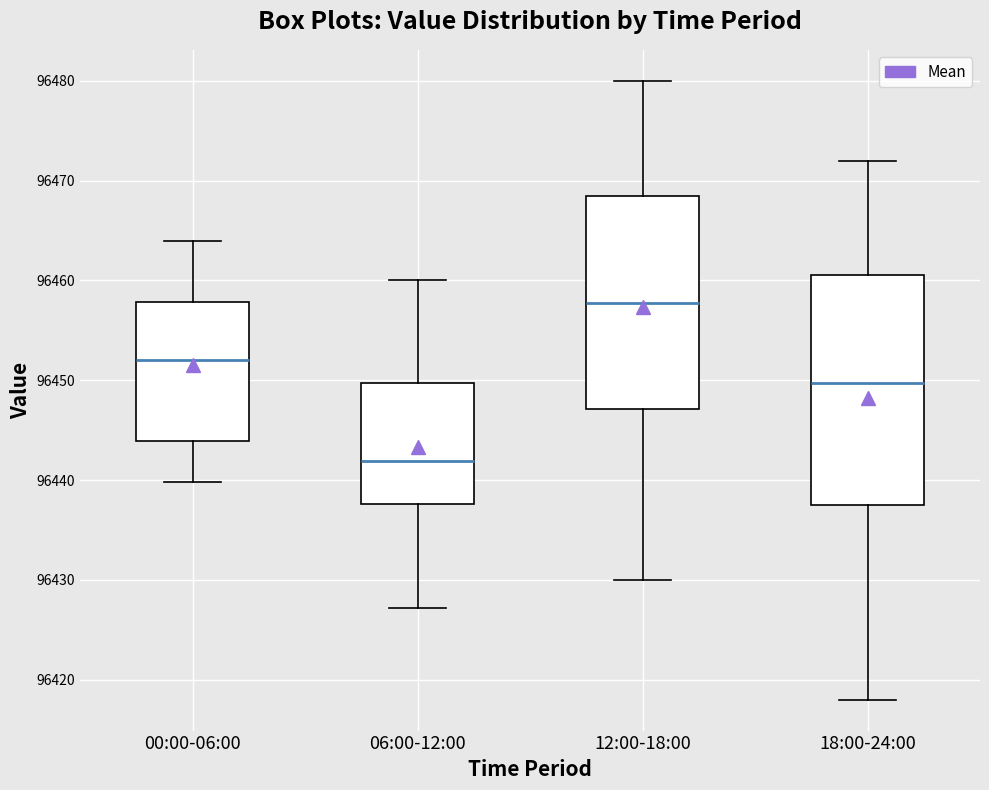

Reading left to right, transcribe this box plot: for each box, give where its median line is, the range the box spans, and where its two whiskers end, as read against the y-axis. The values are not printed on the chart, so give them approximately, as read against the axis.

00:00-06:00: median 96452, box 96444 to 96458, whiskers 96440 to 96464
06:00-12:00: median 96442, box 96438 to 96450, whiskers 96427 to 96460
12:00-18:00: median 96458, box 96447 to 96469, whiskers 96430 to 96480
18:00-24:00: median 96450, box 96438 to 96461, whiskers 96418 to 96472